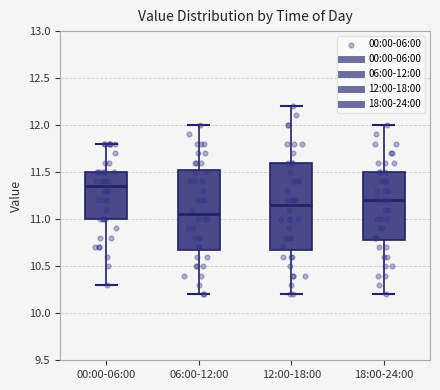

Reading left to right, read every box against the y-axis: the position of its median line, the range the box covers, and the ends of its whiskers. The values are not printed on the chart, so give them approximately, as read against the axis.

00:00-06:00: median 11.35, box 11.00 to 11.50, whiskers 10.30 to 11.80
06:00-12:00: median 11.05, box 10.70 to 11.55, whiskers 10.20 to 12.00
12:00-18:00: median 11.15, box 10.70 to 11.60, whiskers 10.20 to 12.20
18:00-24:00: median 11.20, box 10.80 to 11.50, whiskers 10.20 to 12.00